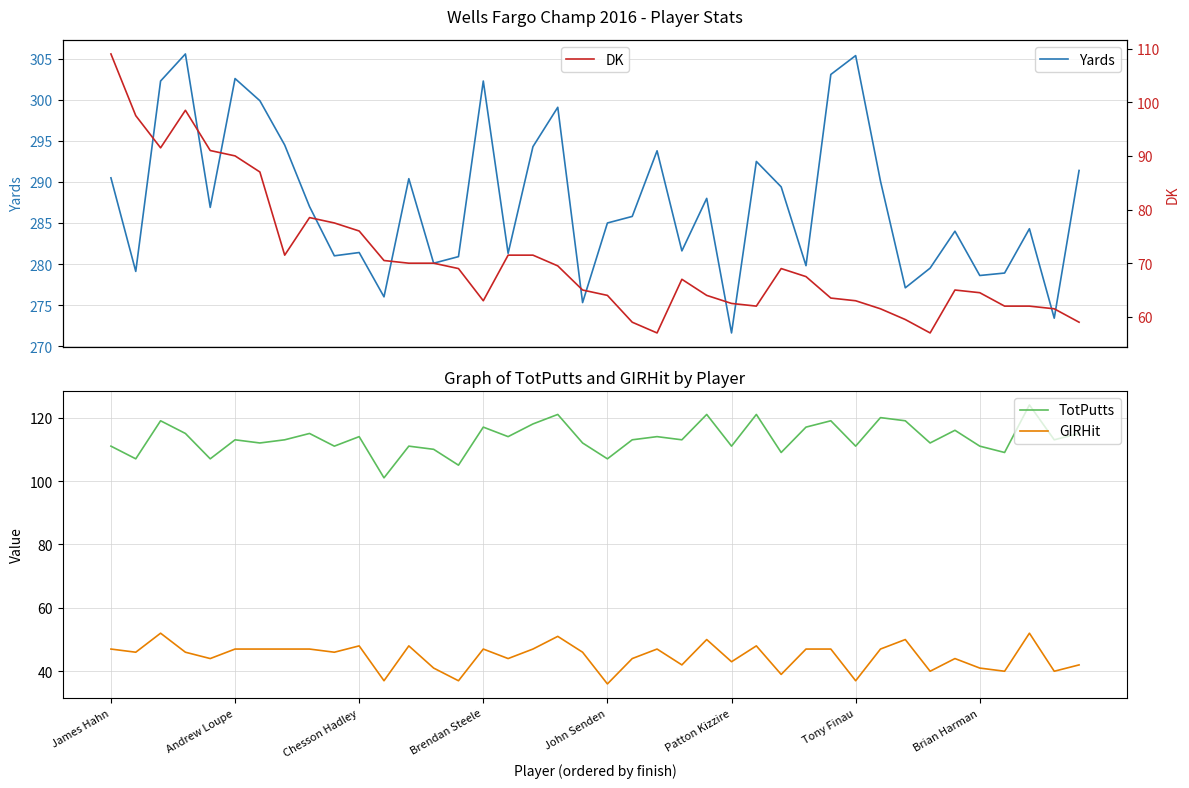

Rank the series at 18 from highest to lowest value.

Yards, TotPutts, DK, GIRHit